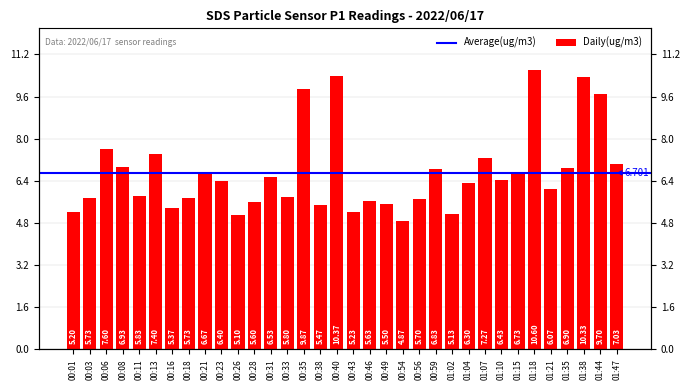

Reading left to right, extract all data points from this chart.

00:01=5.2	00:03=5.7	00:06=7.6	00:08=6.9	00:11=5.8	00:13=7.4	00:16=5.4	00:18=5.7	00:21=6.7	00:23=6.4	00:26=5.1	00:28=5.6	00:31=6.5	00:33=5.8	00:35=9.9	00:38=5.5	00:40=10.4	00:43=5.2	00:46=5.6	00:49=5.5	00:54=4.9	00:56=5.7	00:59=6.8	01:02=5.1	01:04=6.3	01:07=7.3	01:10=6.4	01:15=6.7	01:18=10.6	01:21=6.1	01:35=6.9	01:38=10.3	01:44=9.7	01:47=7.0